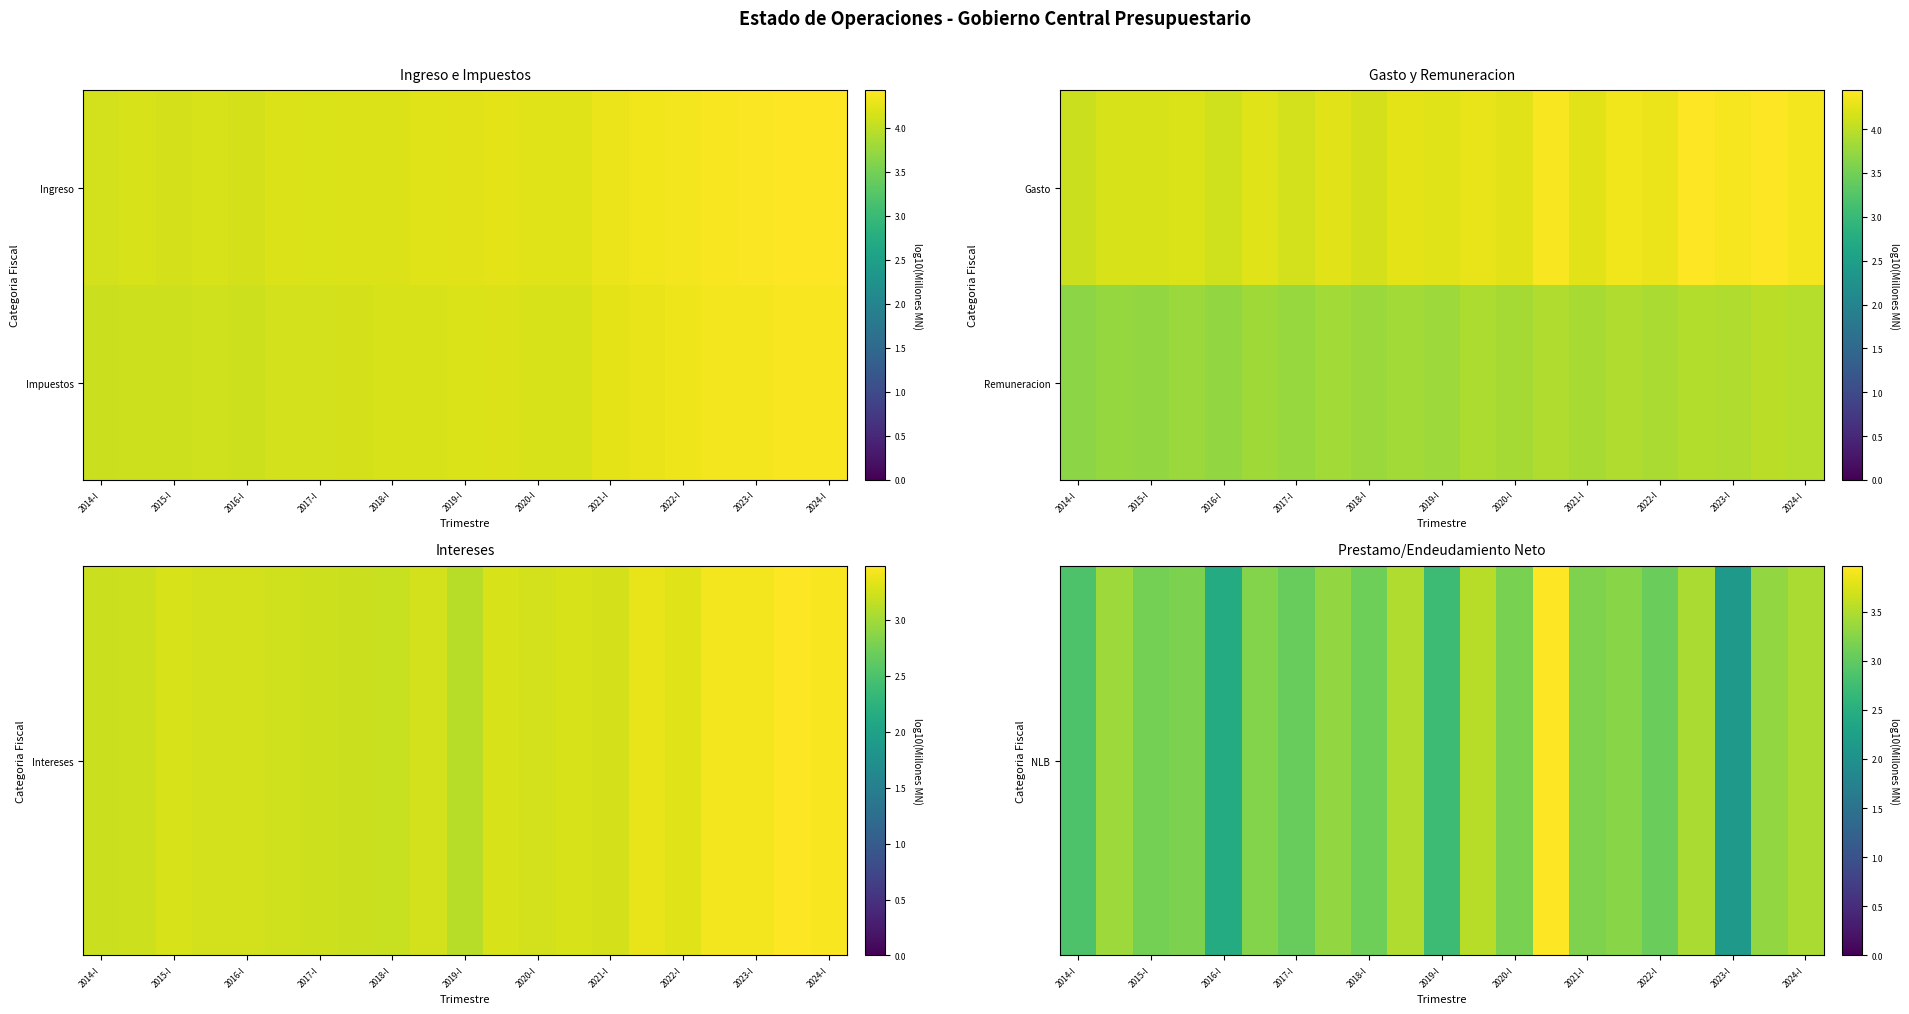

At which label is NLB closest to 3?

2017-I